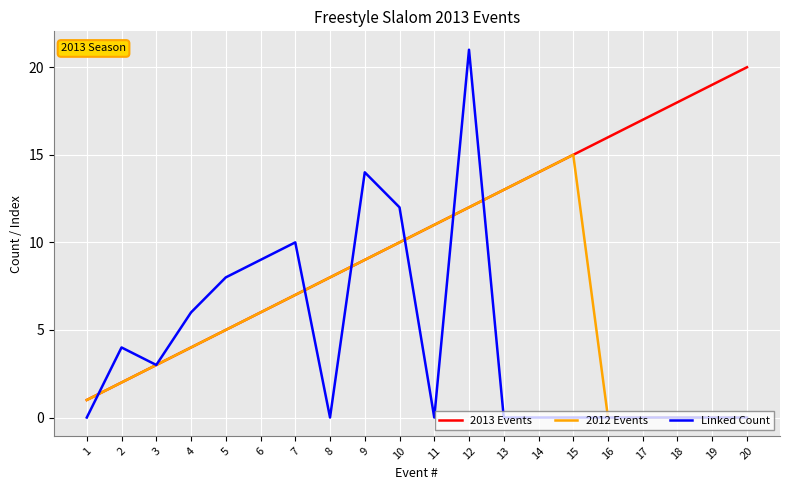

What is the difference between the 2012 Events values at 12 and 3?

9